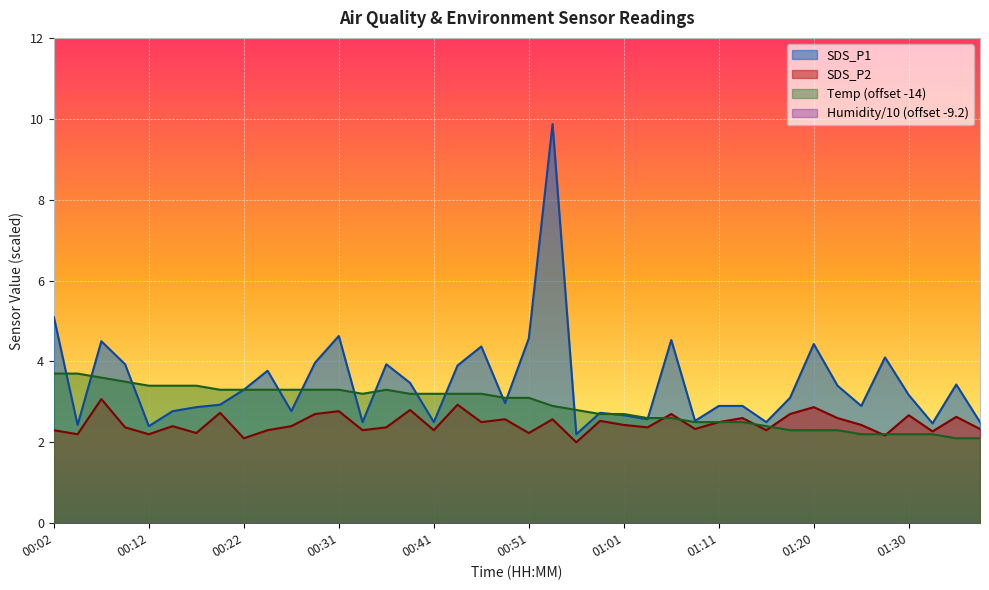

Which series has the largest total across all categories?

SDS_P1